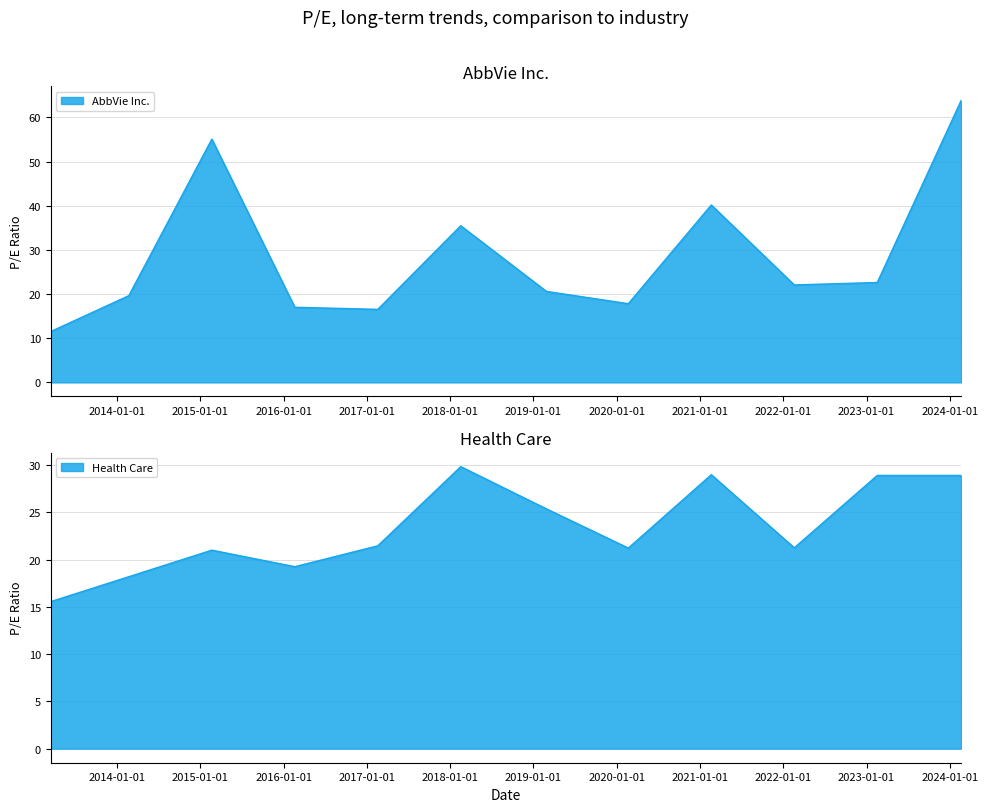

Which series has the largest total across all categories?

AbbVie Inc.